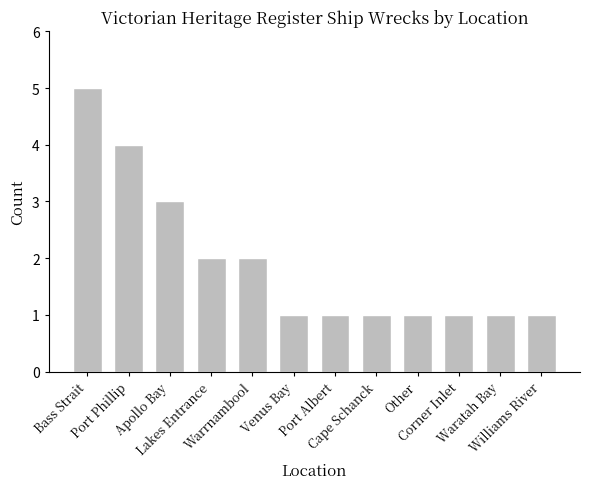

What is the maximum value shown in the chart?

5